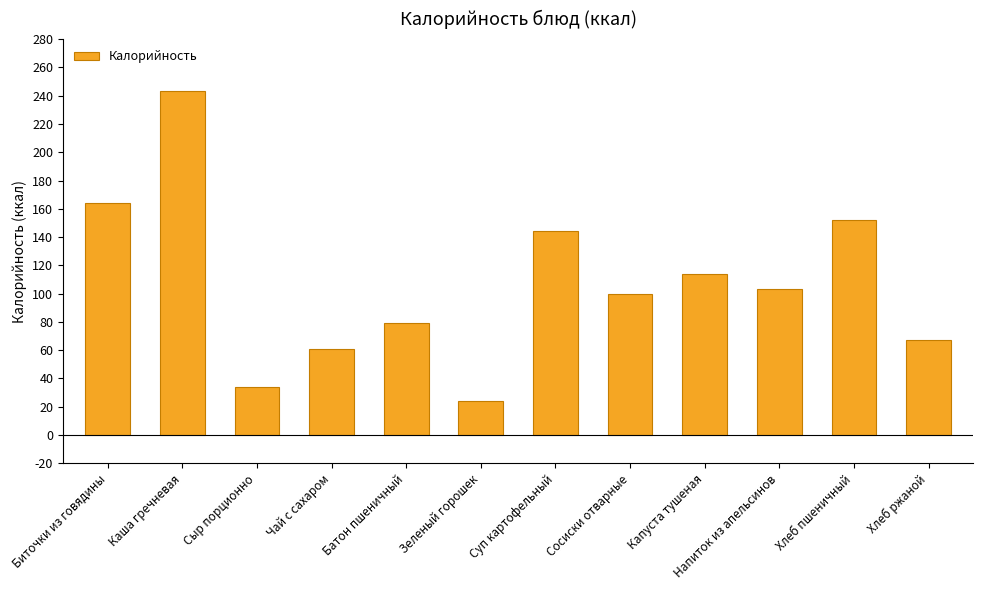

At which category does the chart reach its minimum across all series?

Зеленый горошек